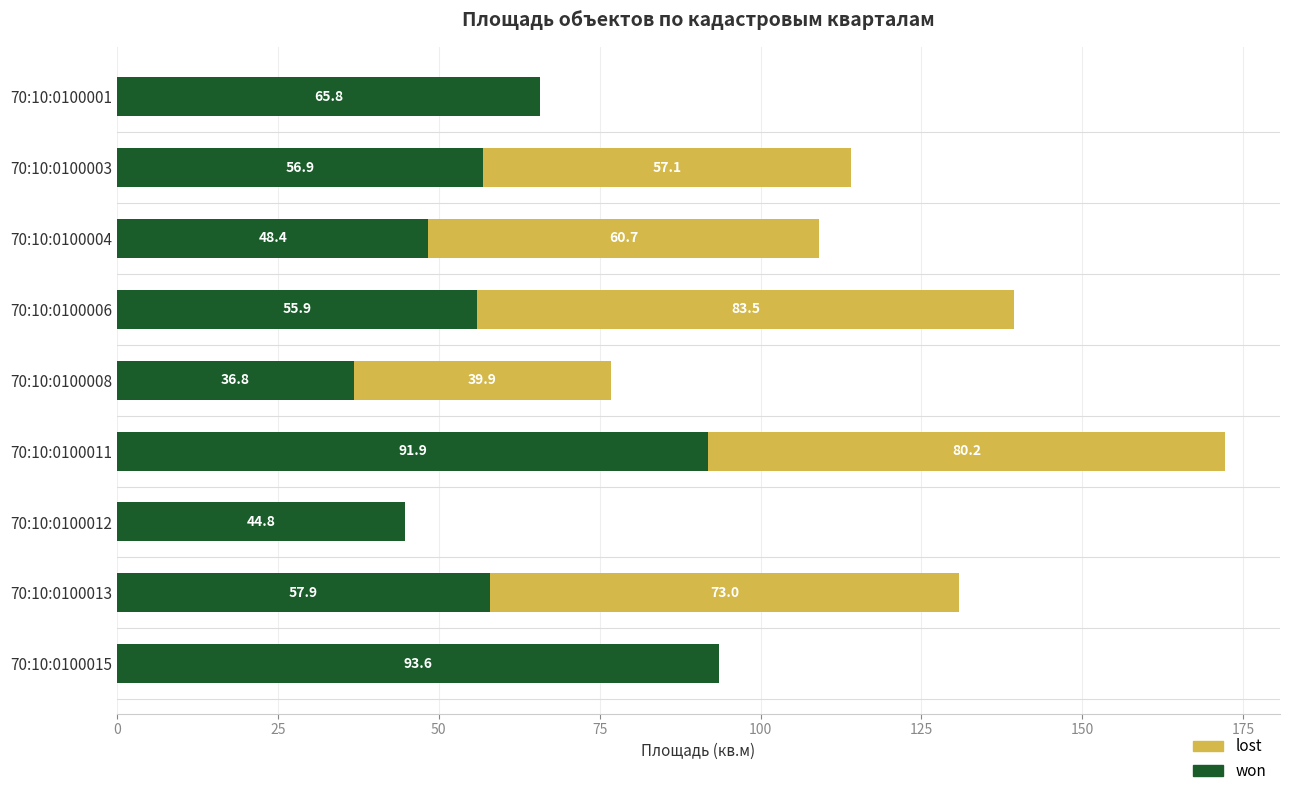

What is the sum of all won values?

552.0